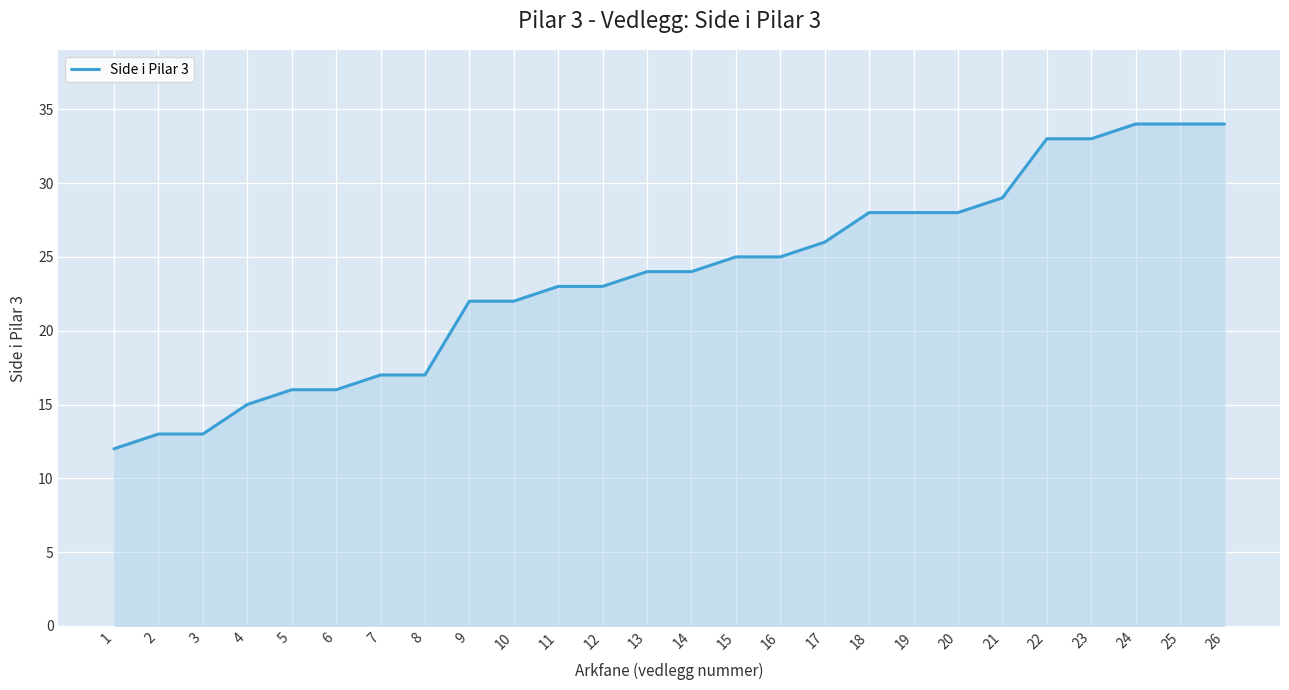

What is the smallest value displayed?

12